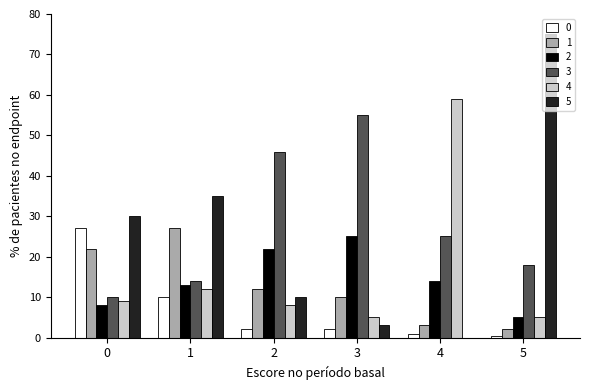

At which label is 0 closest to 13?

1